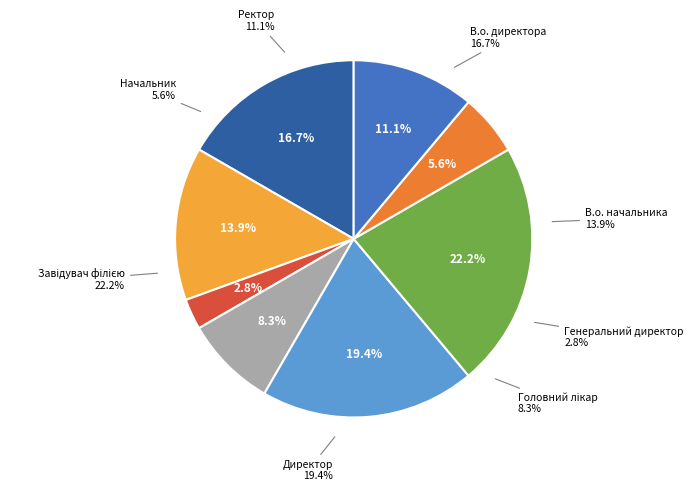

To the nearest percent, what is the average slice percentage?

12%